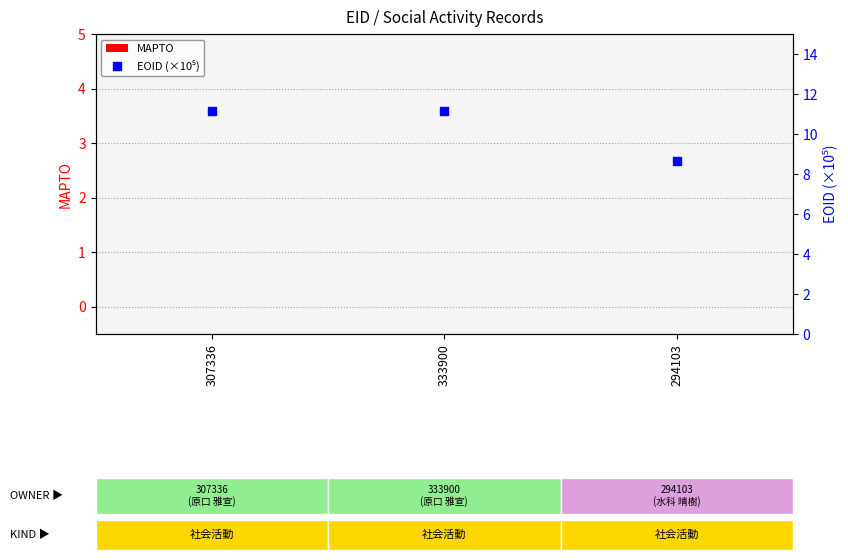

At how many categories does at least one series exceed 4?

3